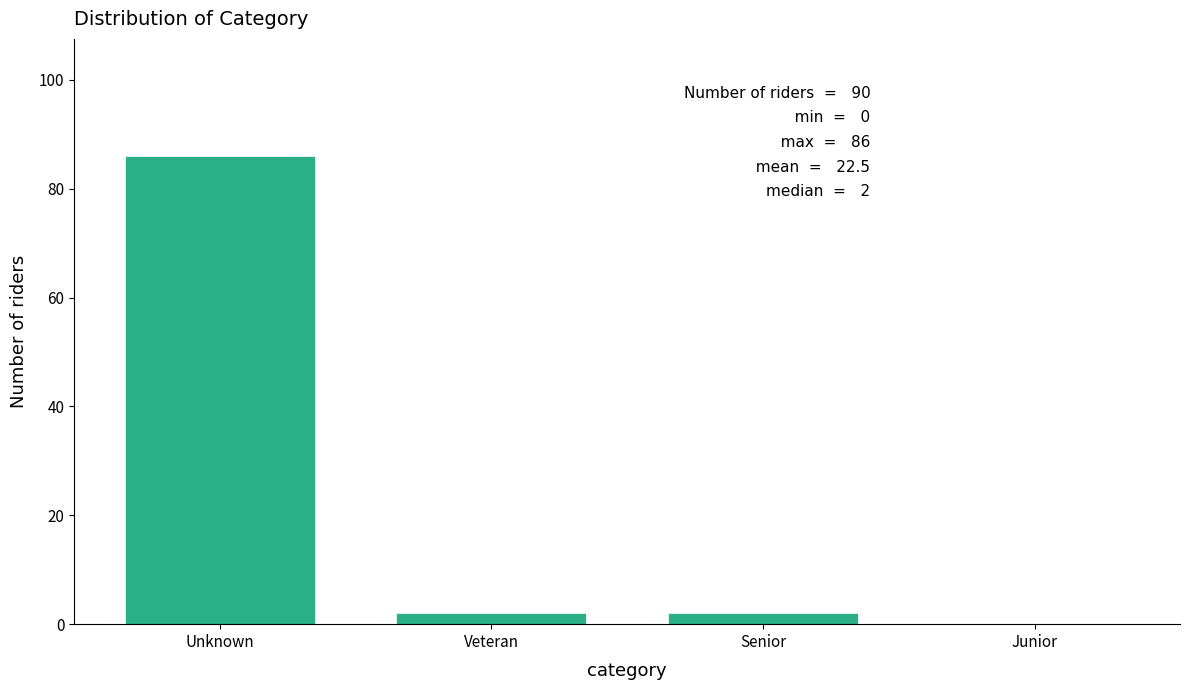

Reading left to right, transcribe all the data shown in this chart.

Unknown=86	Veteran=2	Senior=2	Junior=0